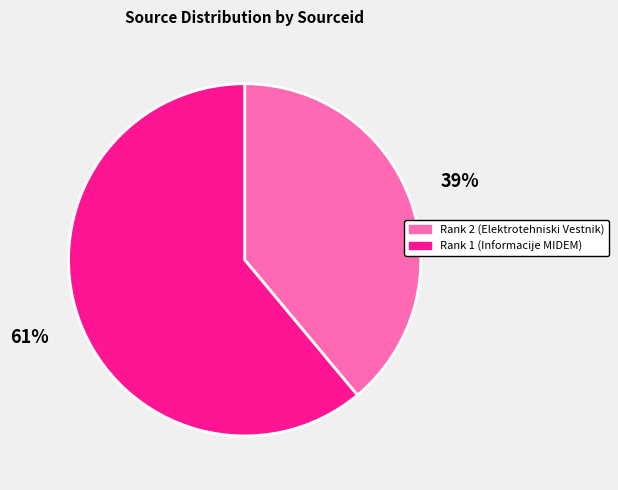

Count the number of slices in the pie.

2